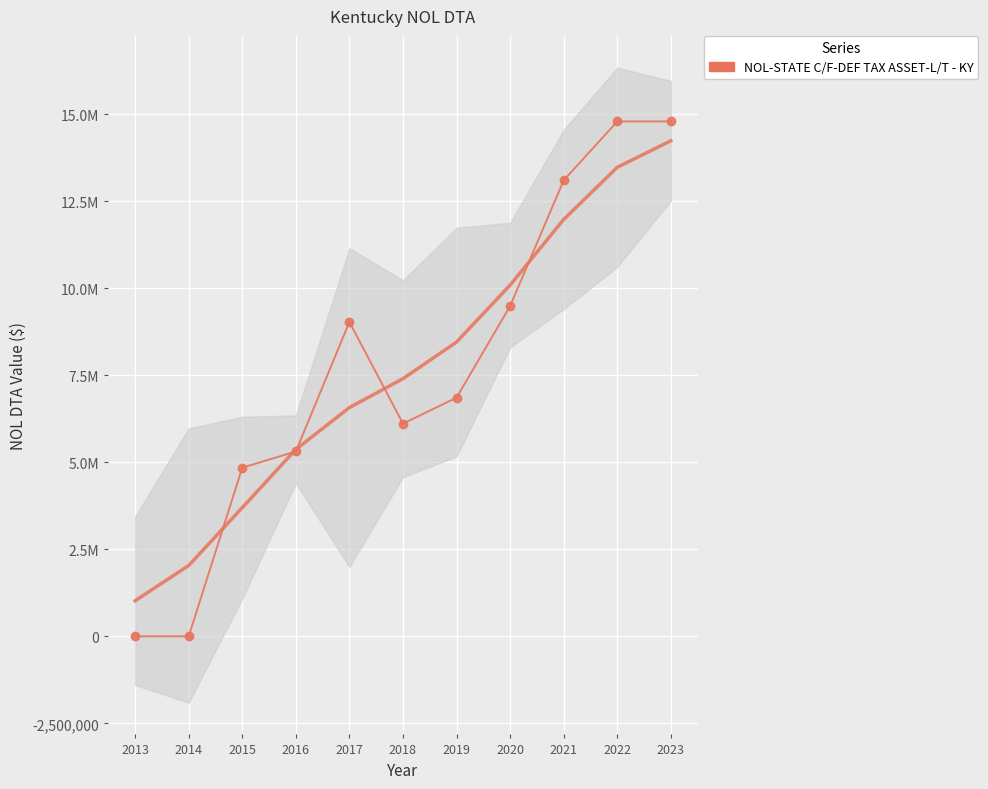

Rank the categories by value from lowest to highest.

2013, 2014, 2015, 2016, 2018, 2019, 2017, 2020, 2021, 2022, 2023